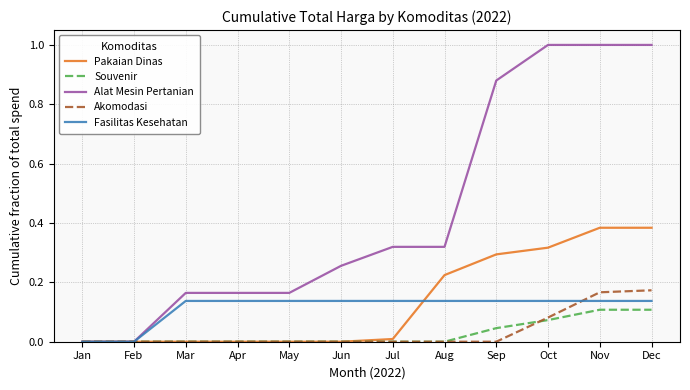

Is the value of Alat Mesin Pertanian at Feb greater than the value of Fasilitas Kesehatan at Apr?

No